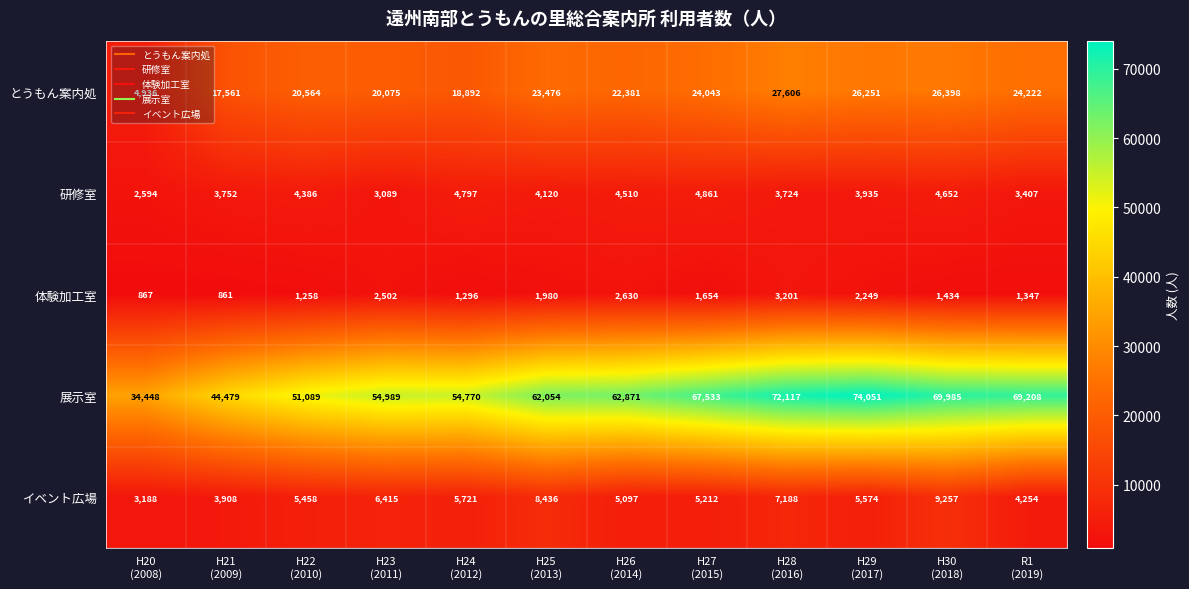

What is the total value across all series at H26
(2014)?

97489